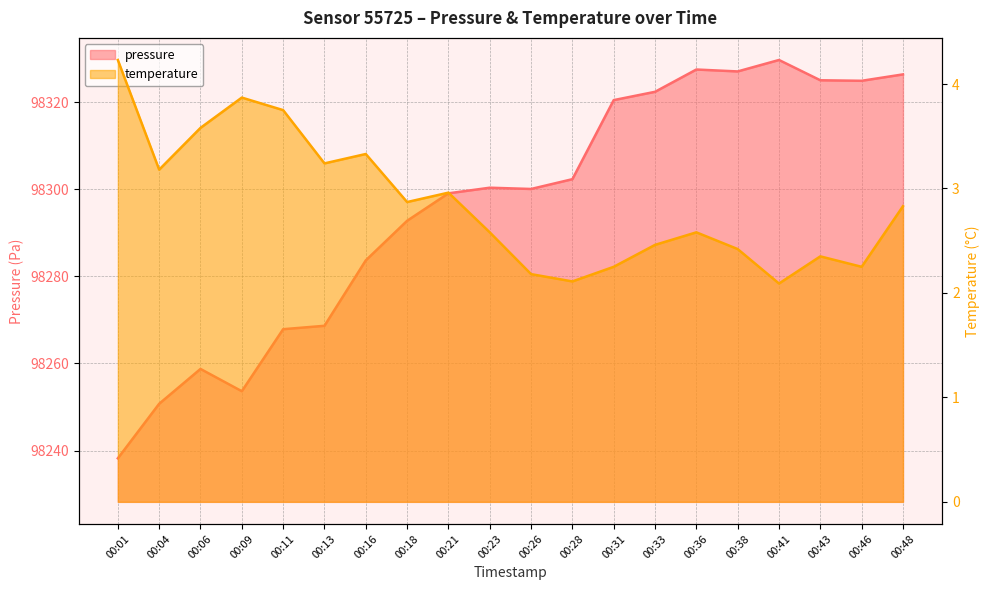

Is it true that temperature equals 1.0 at 00:13?

False